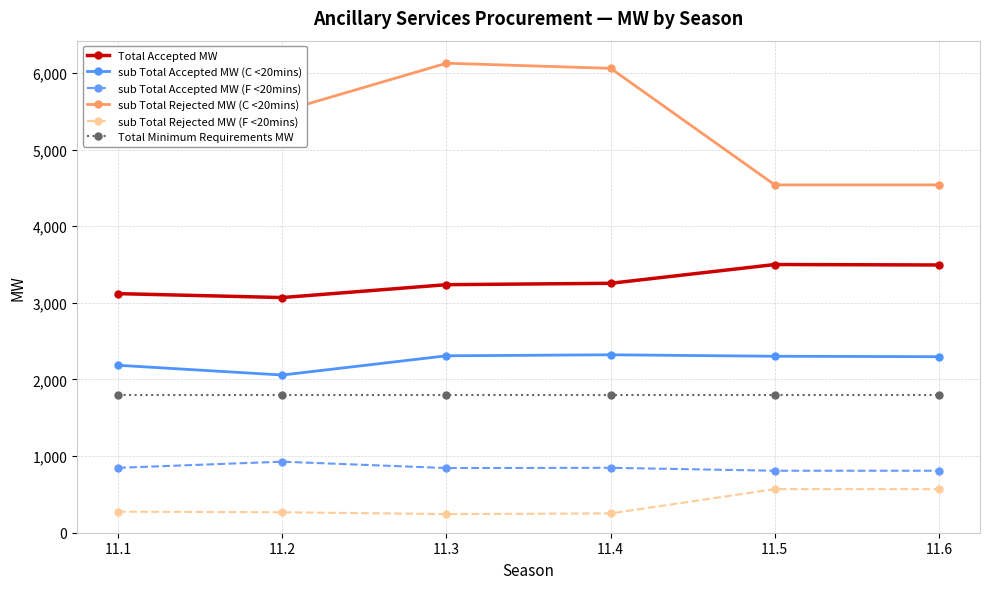

The sub Total Rejected MW (F <20mins) series shows 569 at 11.5. True or false?

True